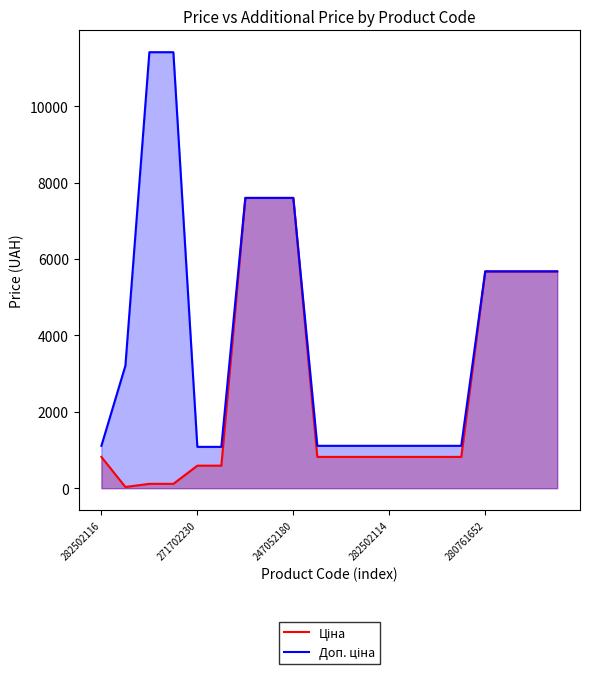

True or false: Ціна and Доп. ціна cross at least once.

False